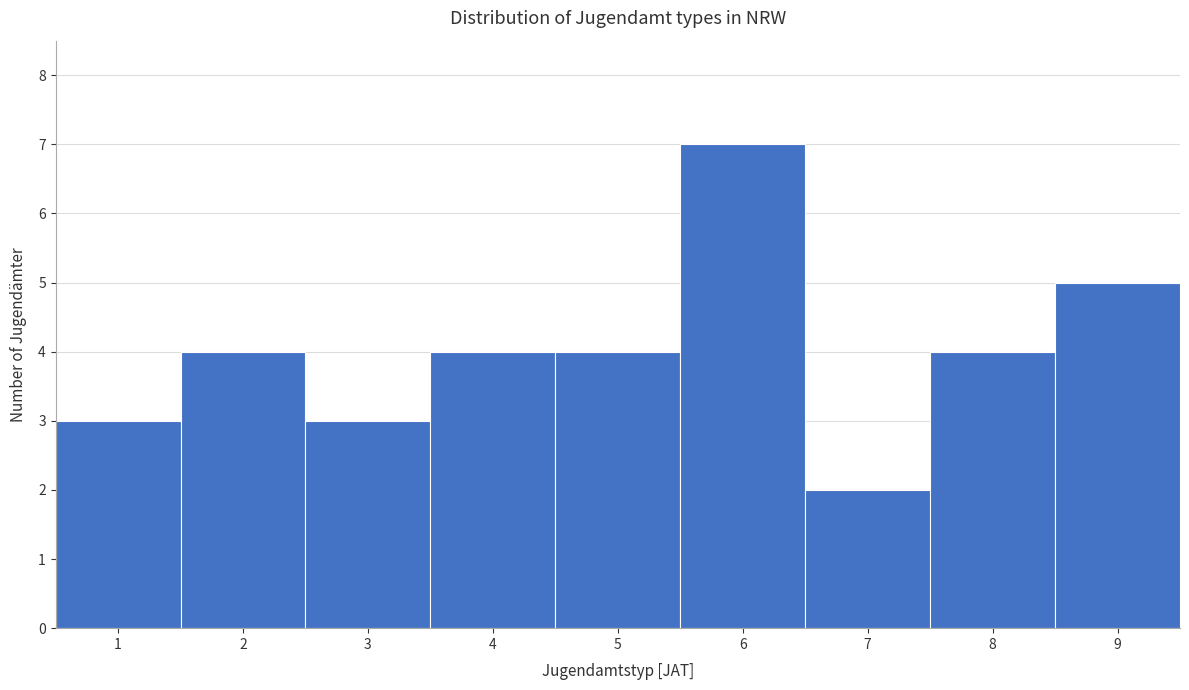

Reading left to right, list every bar in this chart as the range it spans on the x-axis followed by its height. The values are not printed on the chart, so give them approximately, as read against the axis.

0.5 to 1.5: 3
1.5 to 2.5: 4
2.5 to 3.5: 3
3.5 to 4.5: 4
4.5 to 5.5: 4
5.5 to 6.5: 7
6.5 to 7.5: 2
7.5 to 8.5: 4
8.5 to 9.5: 5